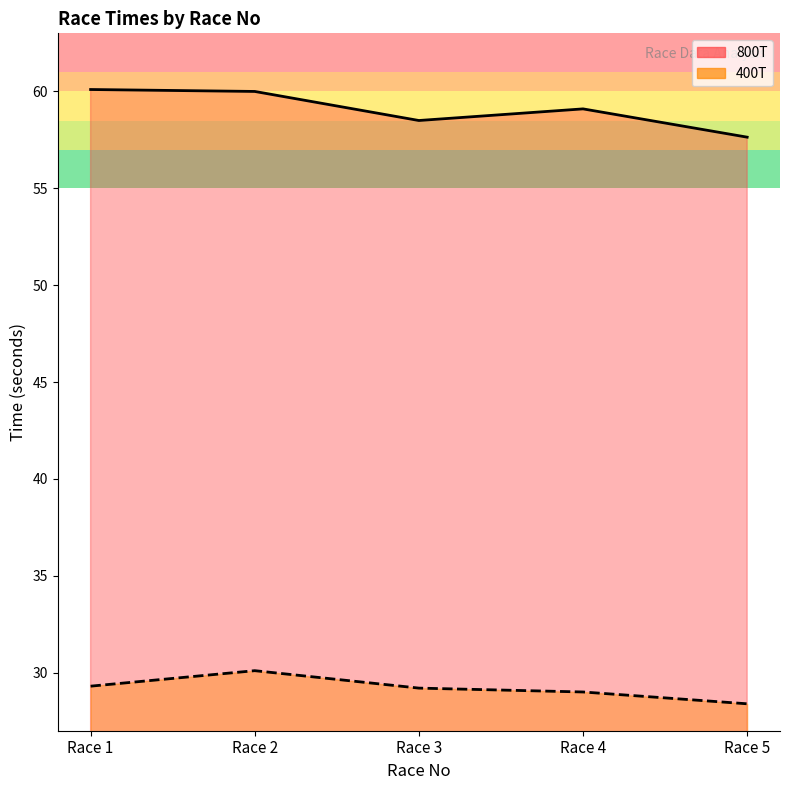

The value of 400T at Race 4 is 29.0. True or false?

True